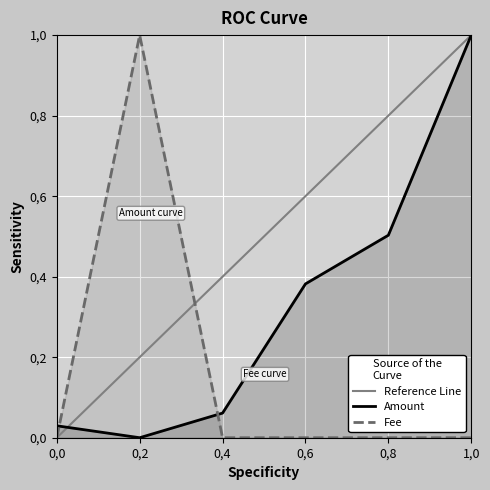

How many values in Amount are above zero?

5